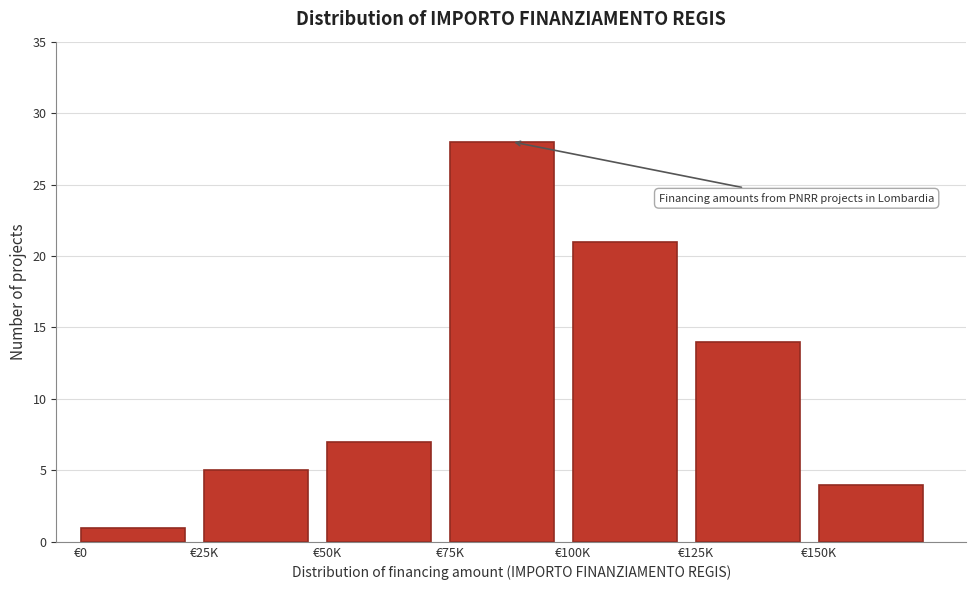

Reading left to right, what are all the values shown in this chart?

€0=1	€25K=5	€50K=7	€75K=28	€100K=21	€125K=14	€150K=4